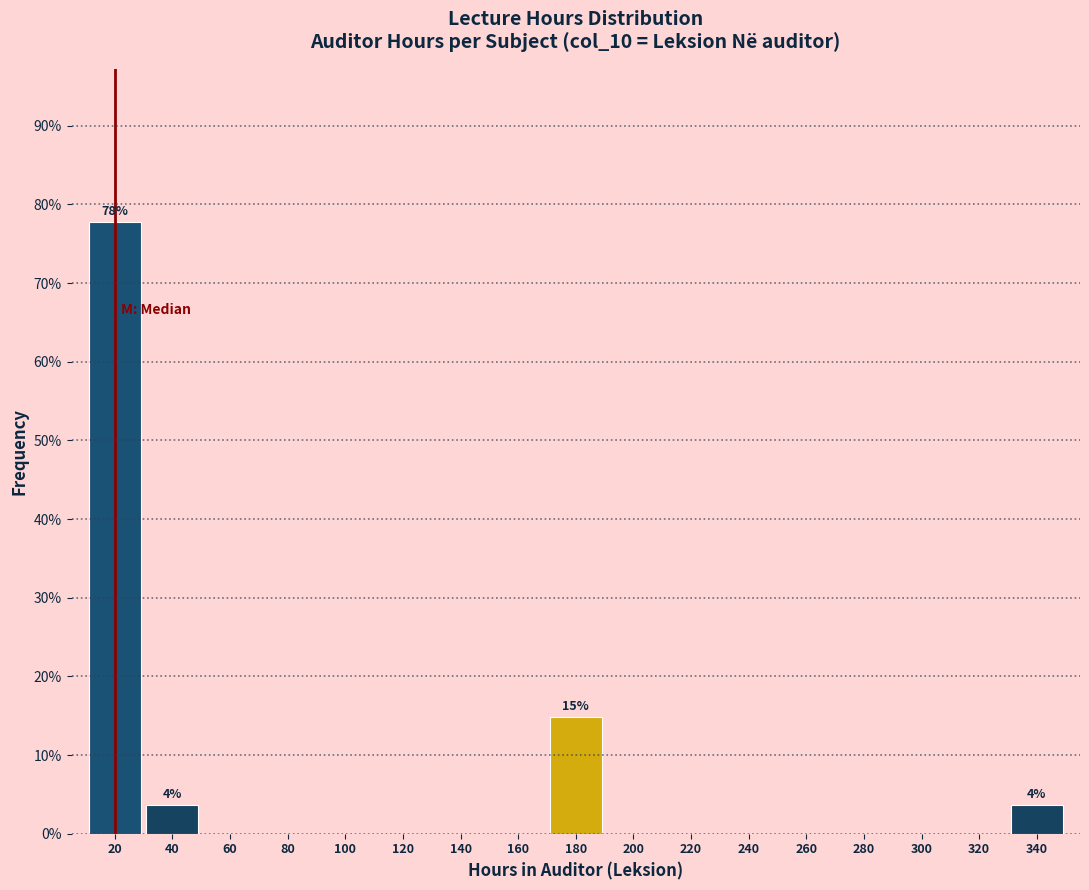

Reading left to right, list all the values displayed in this chart.

20=77.8	40=3.7	60=0.0	80=0.0	100=0.0	120=0.0	140=0.0	160=0.0	180=14.8	200=0.0	220=0.0	240=0.0	260=0.0	280=0.0	300=0.0	320=0.0	340=3.7